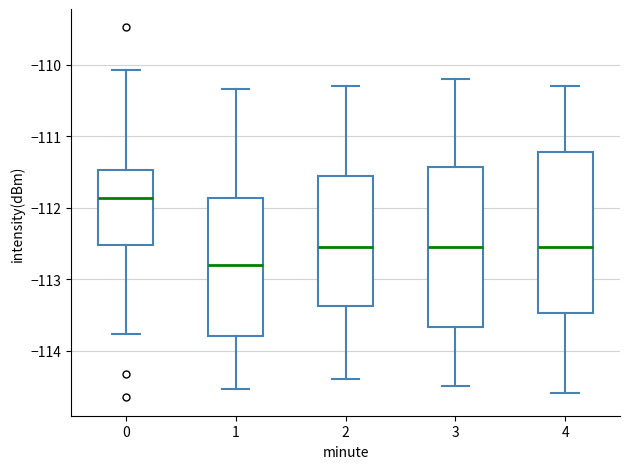

Where does the upper whisker of the box at x = 3 end on the y-axis? The values are not printed on the chart, so give them approximately, as read against the axis.

-110.2